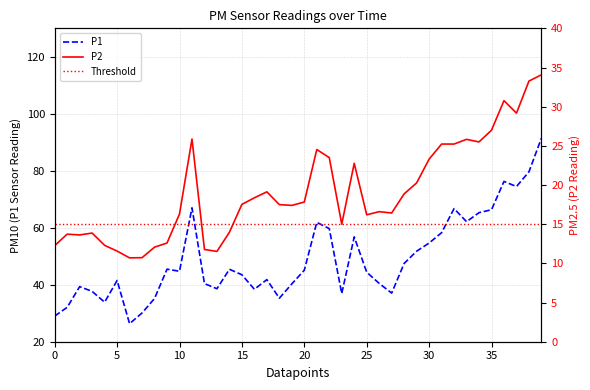

What is the highest value of the P1 series?

91.5